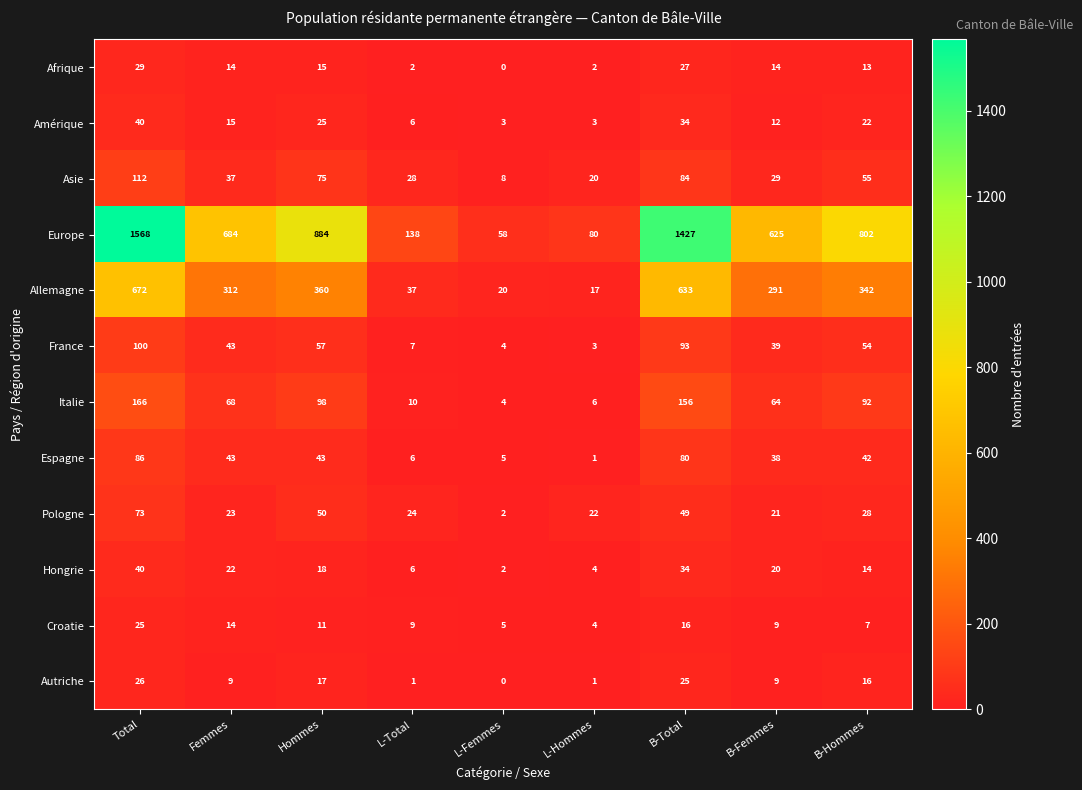

Where is Autriche nearest to the value 13?

B-Hommes